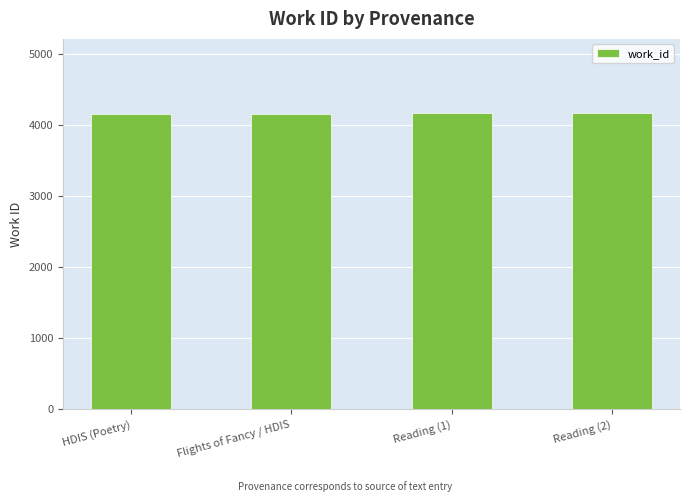

What is the value of the 3rd bar from the left?

4167